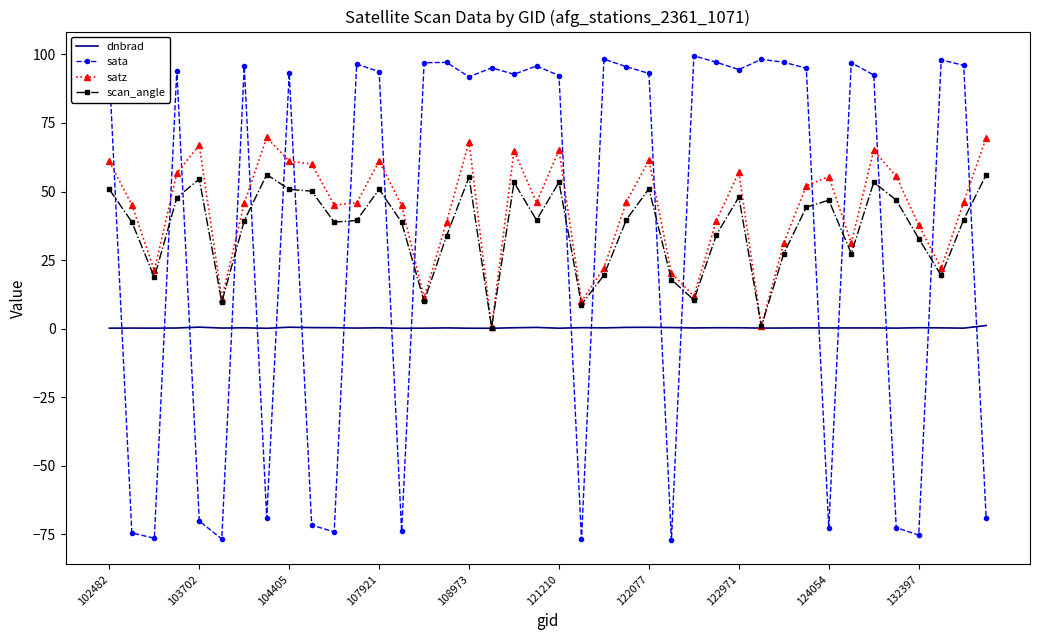

List the series in order of their peak value, highest first.

sata, satz, scan_angle, dnbrad